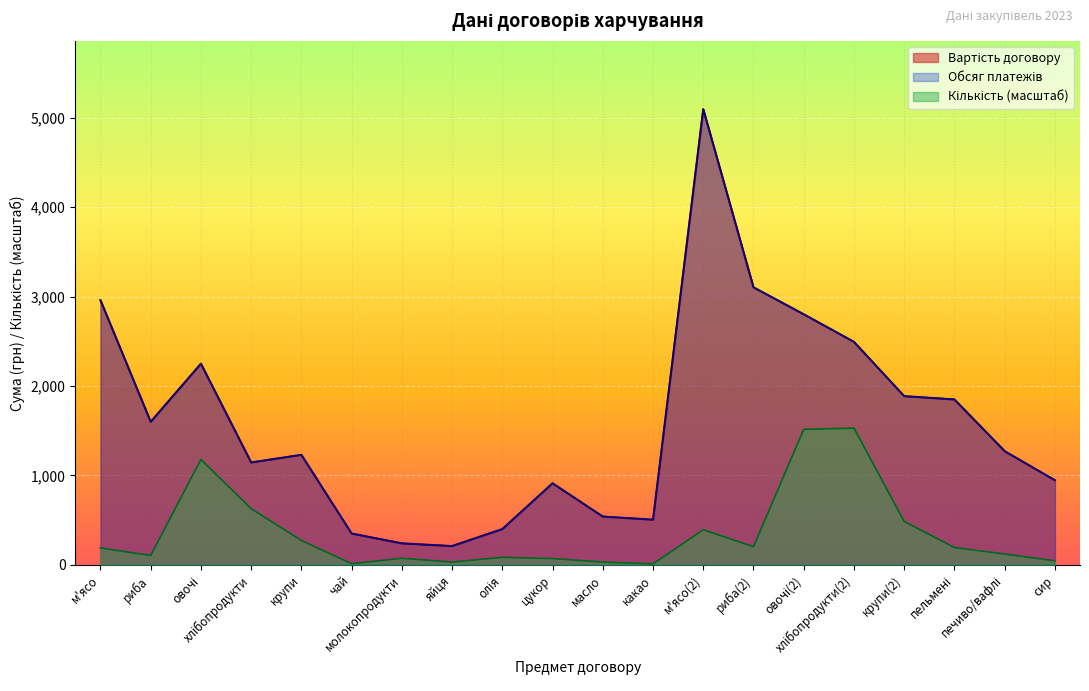

How many data points in Вартість договору are less than 1271?

10